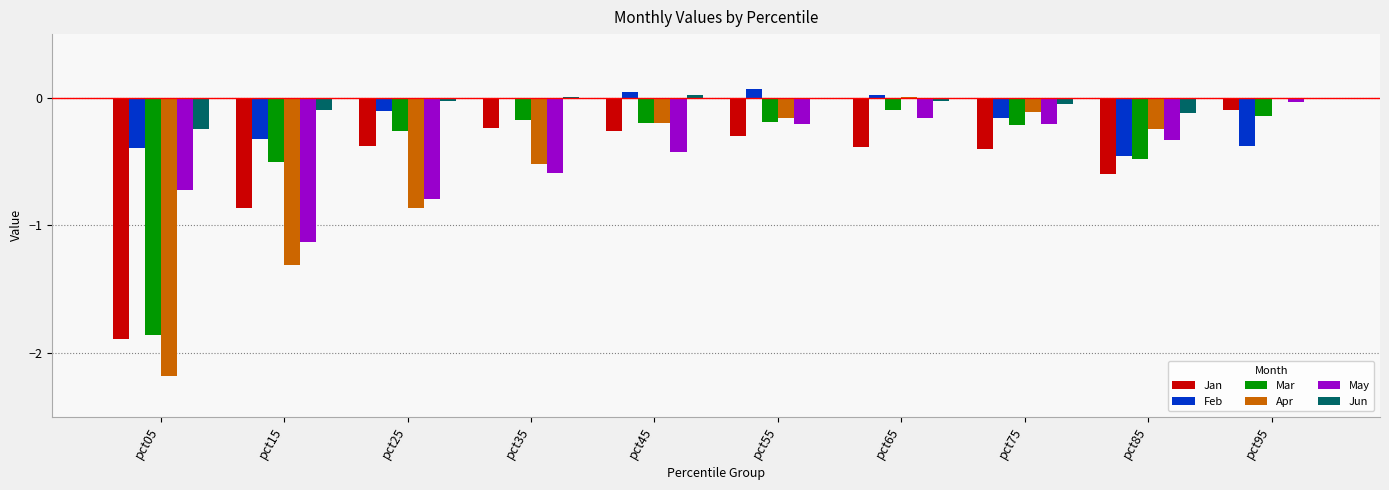

Are the bars horizontal?

No